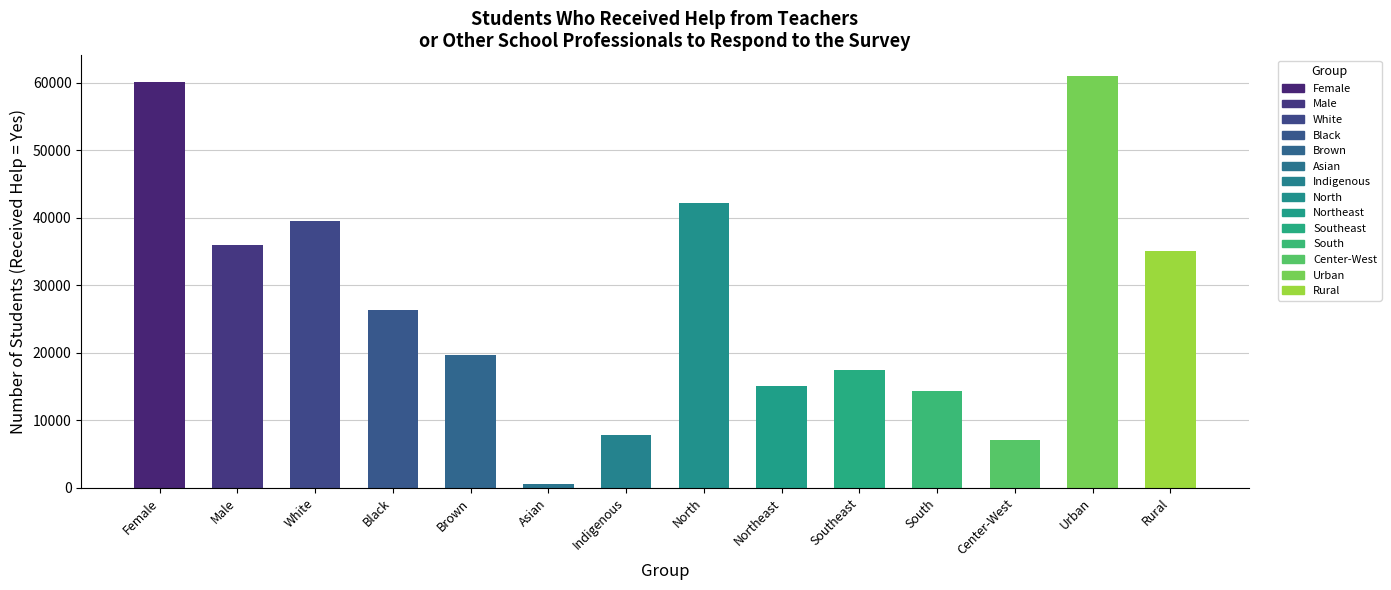

What is the sum of all values?

382008